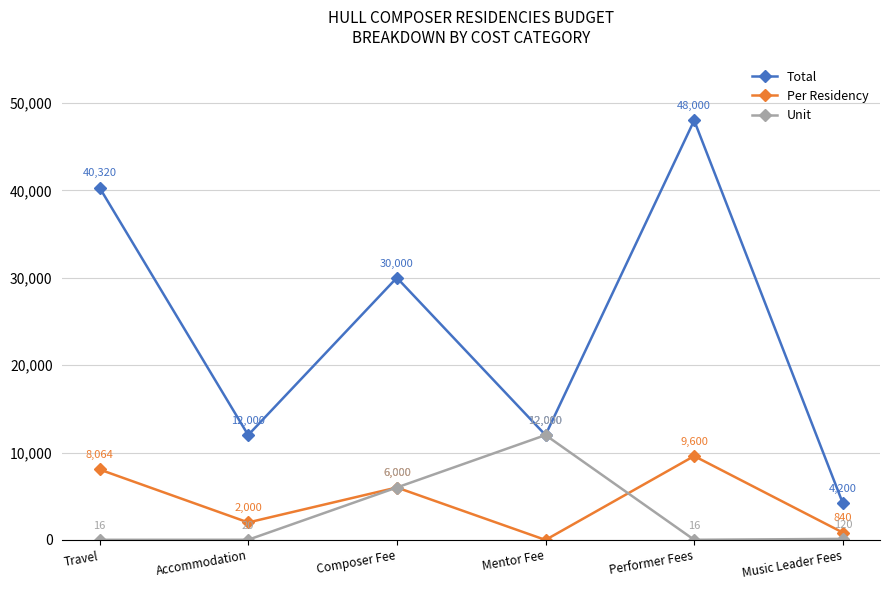

What is the difference between the Unit values at Performer Fees and Composer Fee?

5984